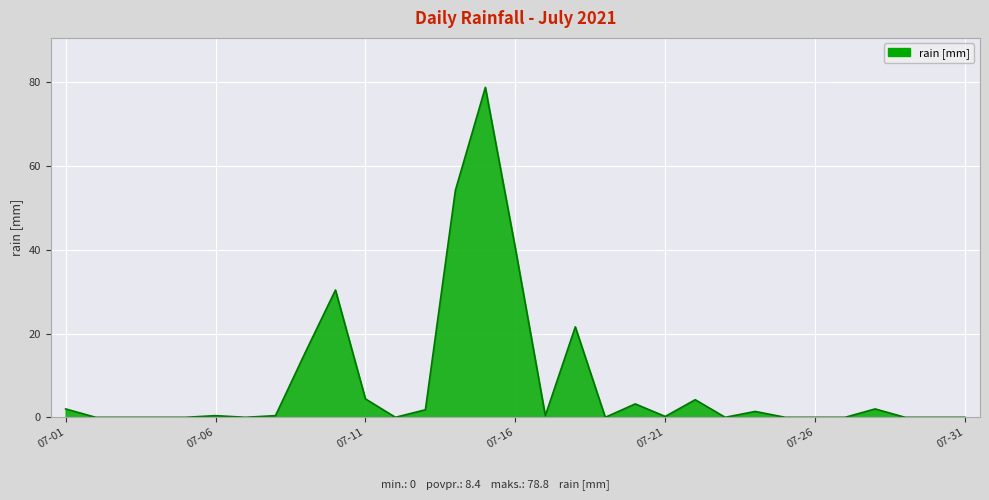

What is the greatest value displayed?

78.8